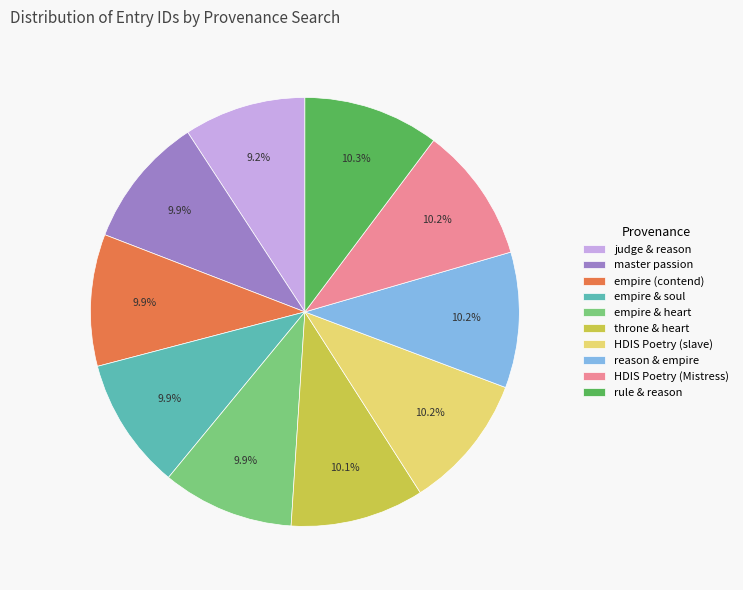

What is the smallest slice in the pie chart?

judge & reason